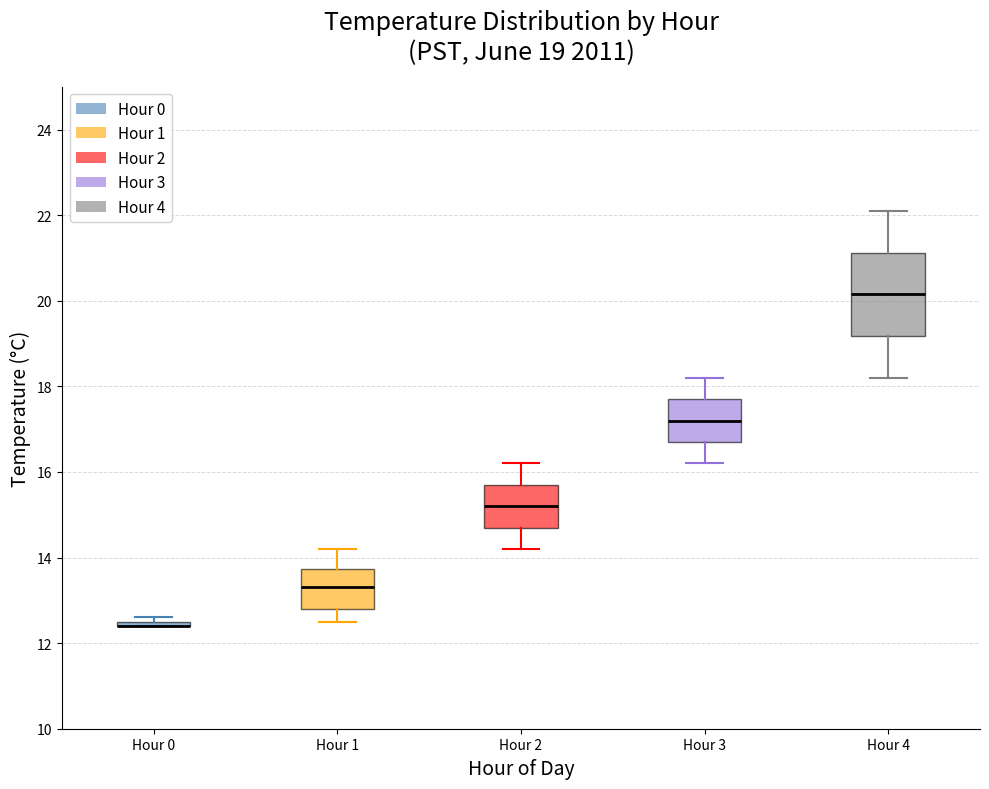

Comparing the boxes themselves (not the whiskers), which one is the tallest?

Hour 4